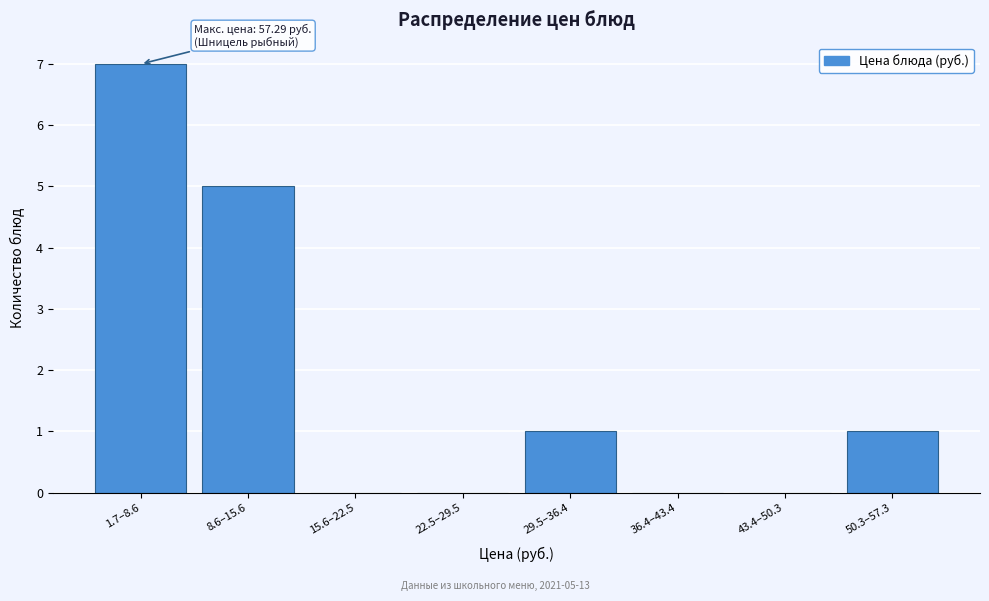

Reading left to right, extract all data points from this chart.

1.7–8.6=7	8.6–15.6=5	15.6–22.5=0	22.5–29.5=0	29.5–36.4=1	36.4–43.4=0	43.4–50.3=0	50.3–57.3=1